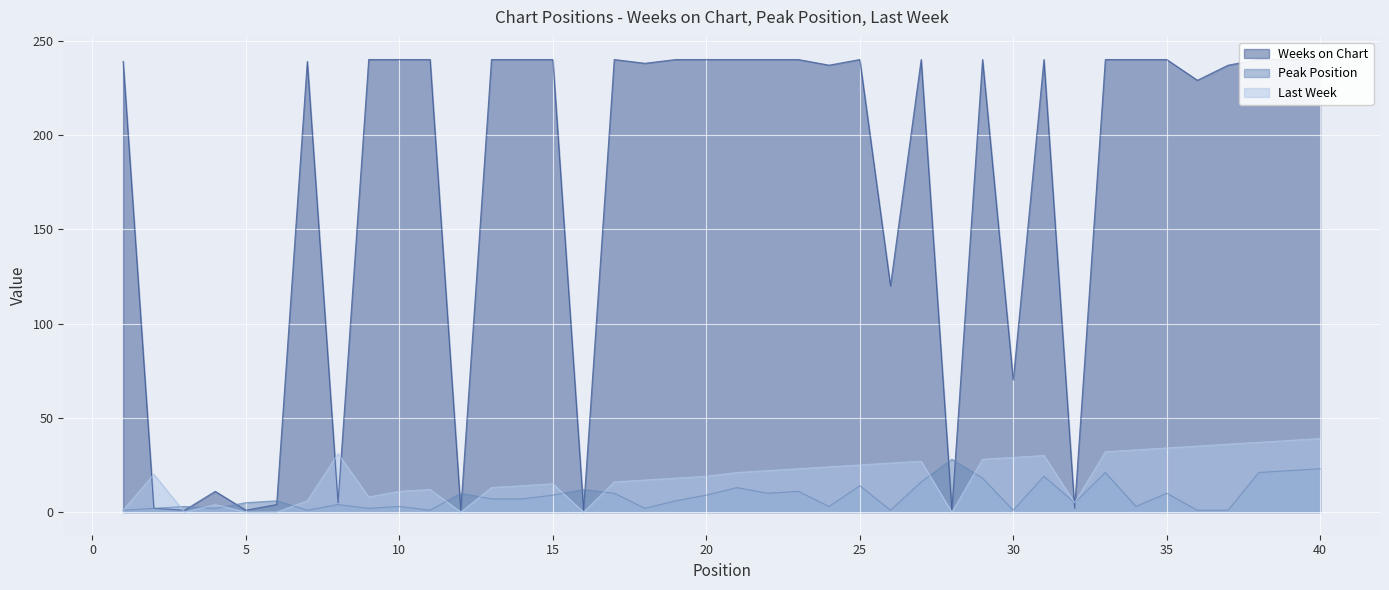

What is the difference between the maximum and minimum values in the Weeks on Chart series?

239